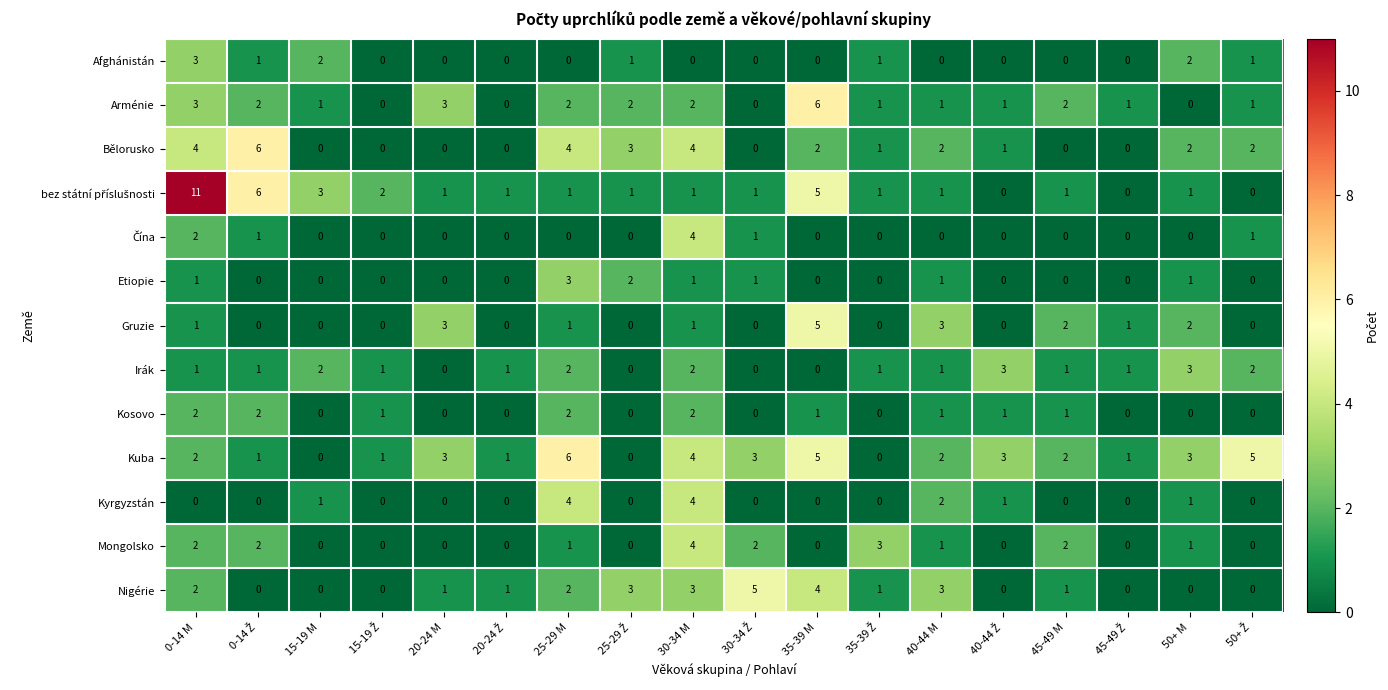

How many Bělorusko values are between 0 and 3?

14